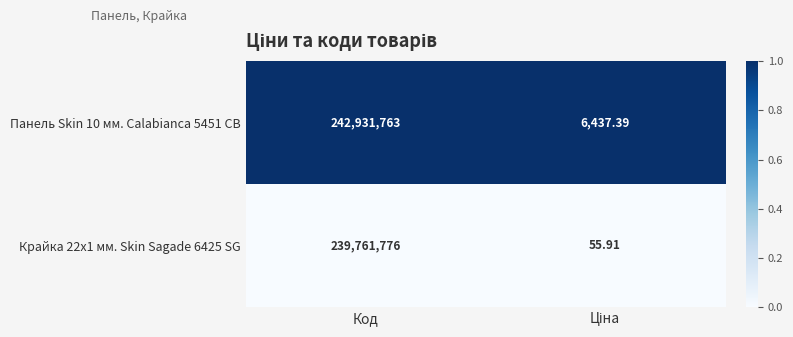

At which category is the sum across all series the highest?

Код